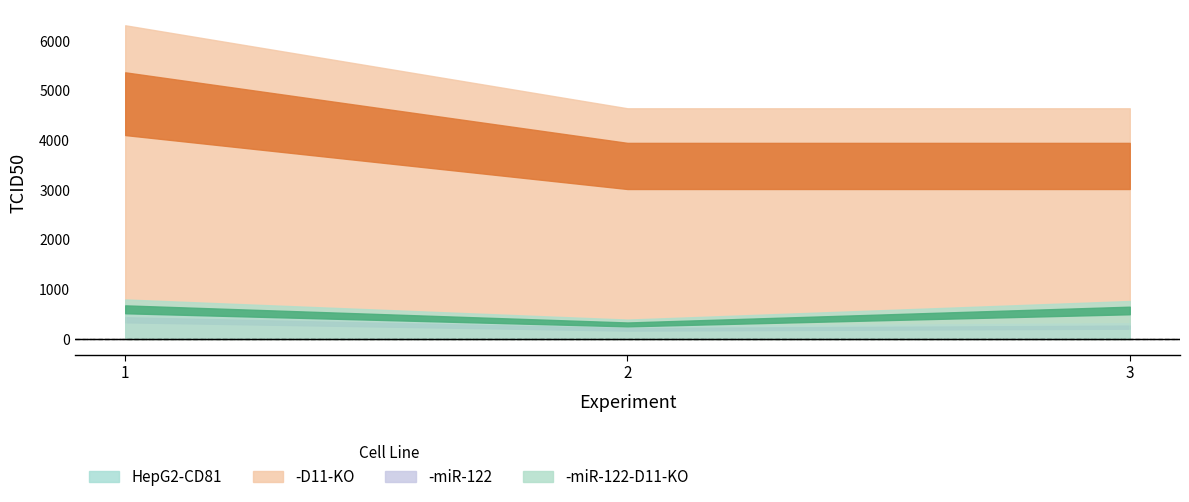

How many data points in -D11-KO are above 4640?

1